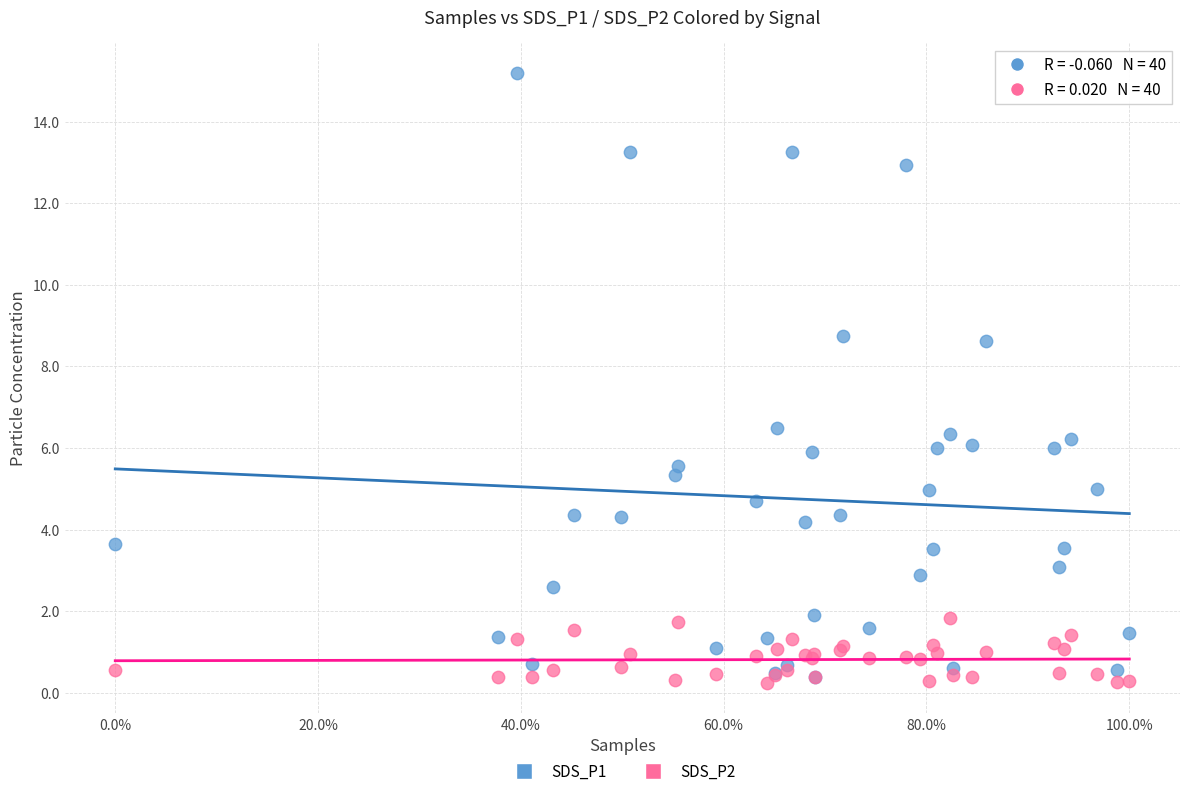

What are all the series names shown in the legend?

SDS_P1, SDS_P2